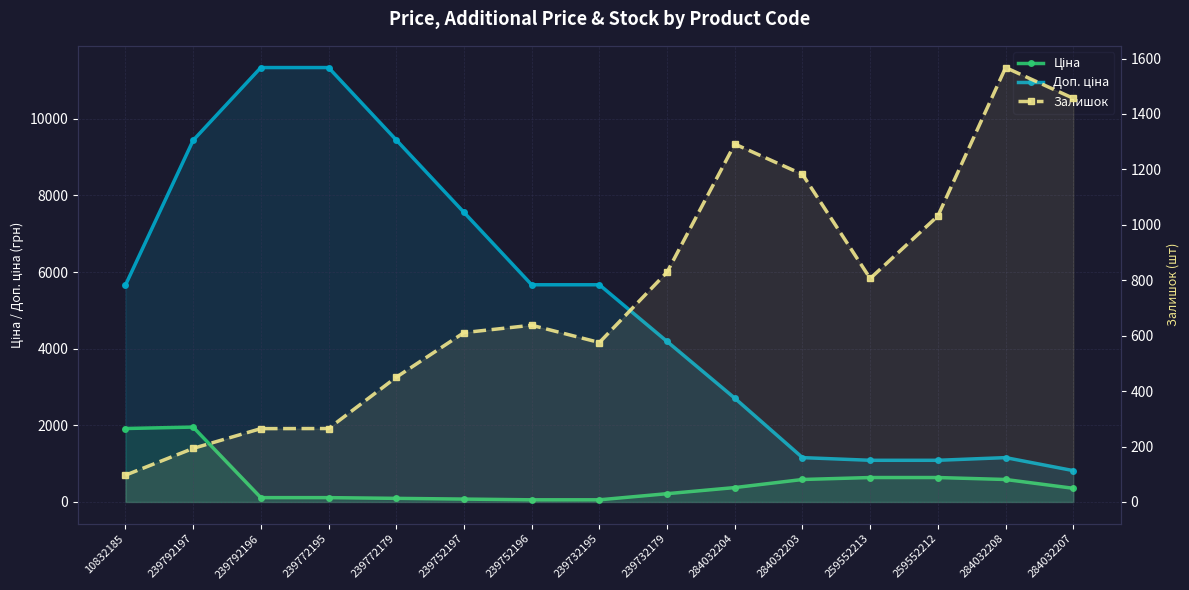

True or false: Ціна and Залишок intersect in this chart.

True